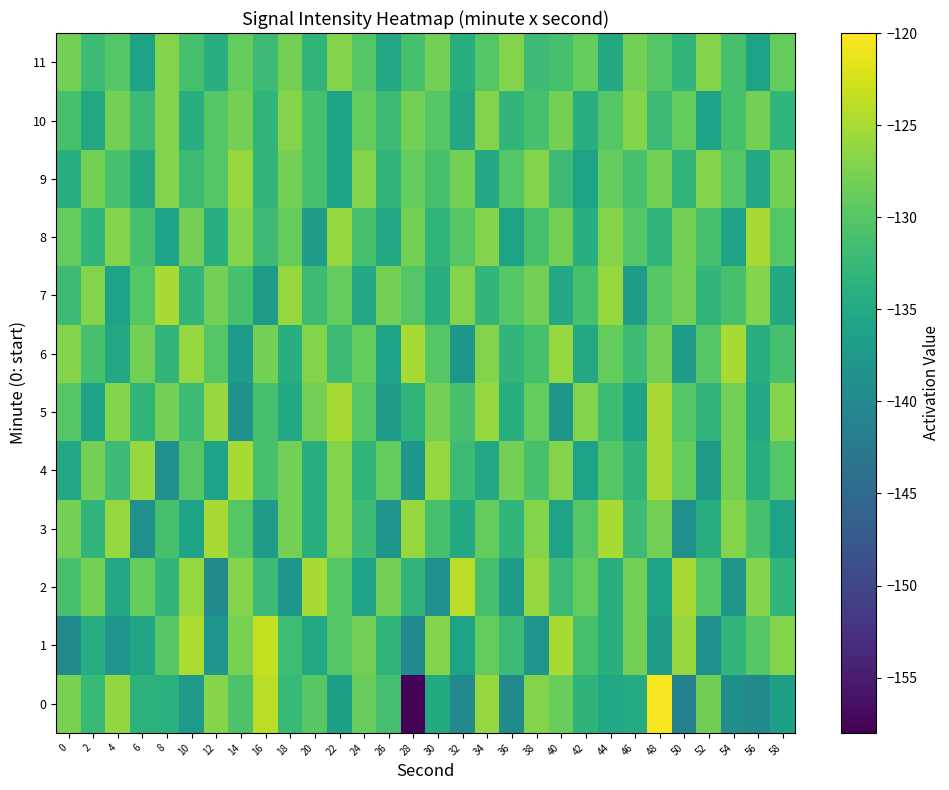

Which series has the largest total across all categories?

9